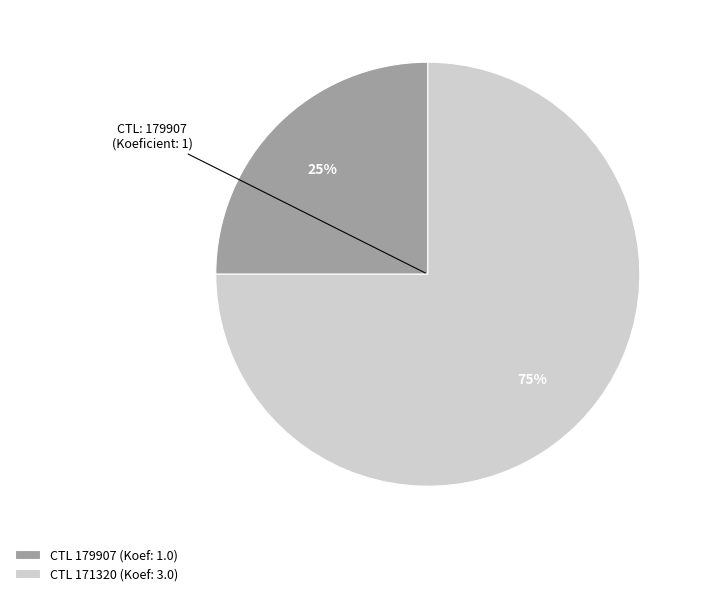

The CTL 179907 (Koef: 1.0) slice represents 38% of the pie. True or false?

False